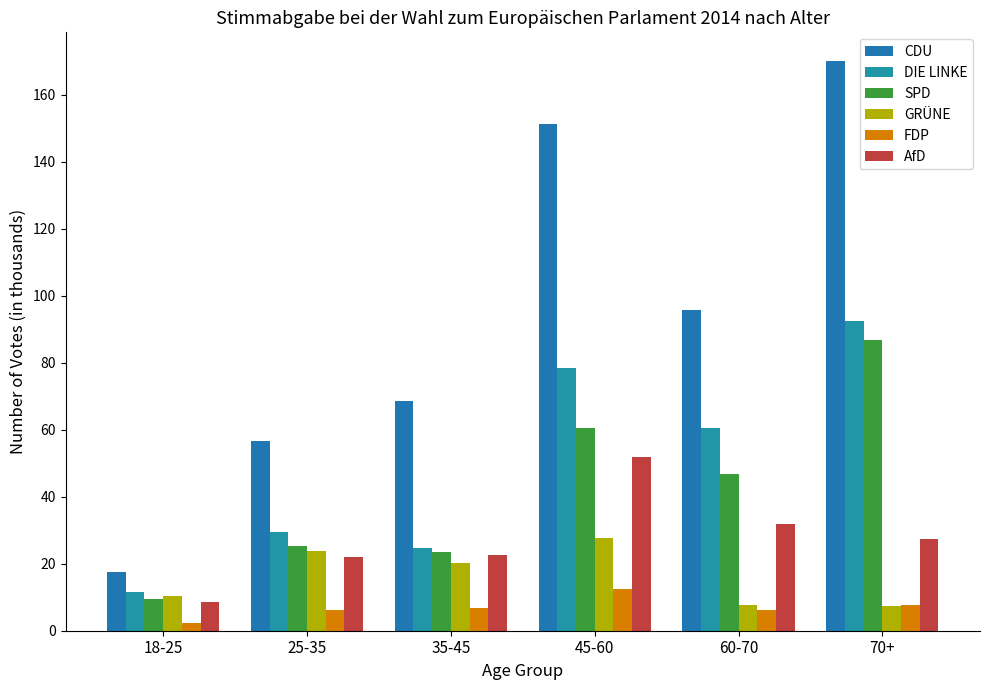

Which category has the lowest value in the SPD series?

18-25